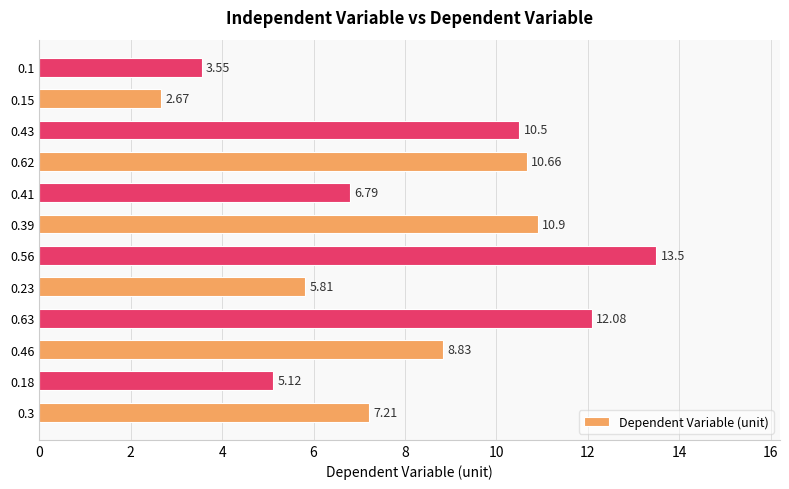

What is the change in value from 0.23 to 0.41?

+1.0